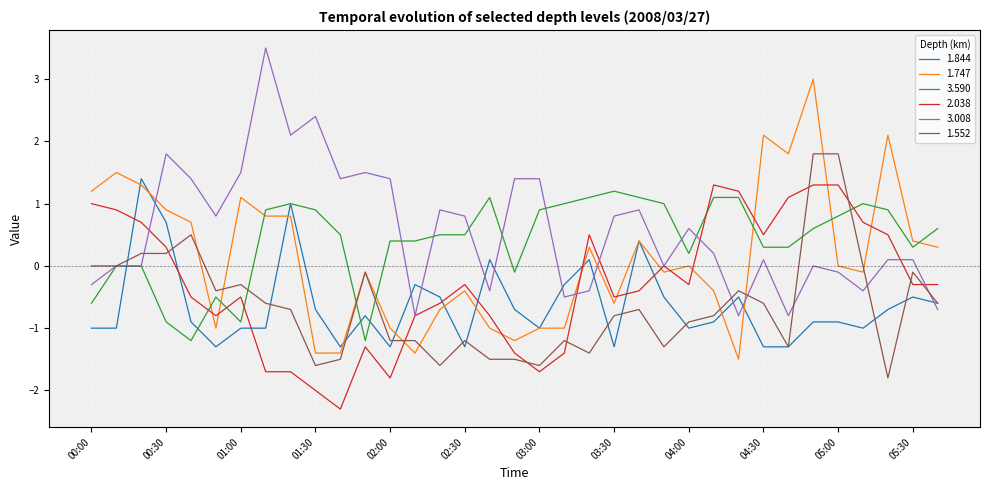

True or false: 3.008 has more than 1 interior local peaks.

True